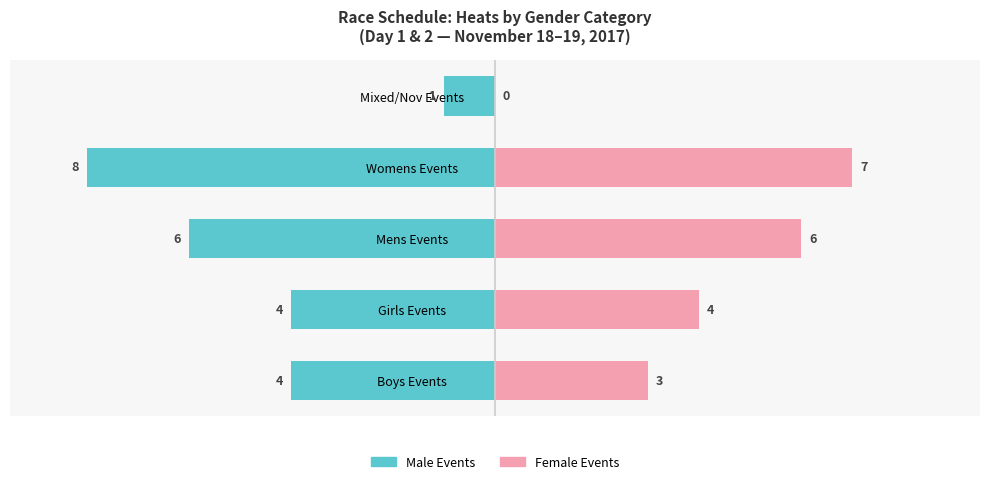

What are all the series names shown in the legend?

Male Events, Female Events